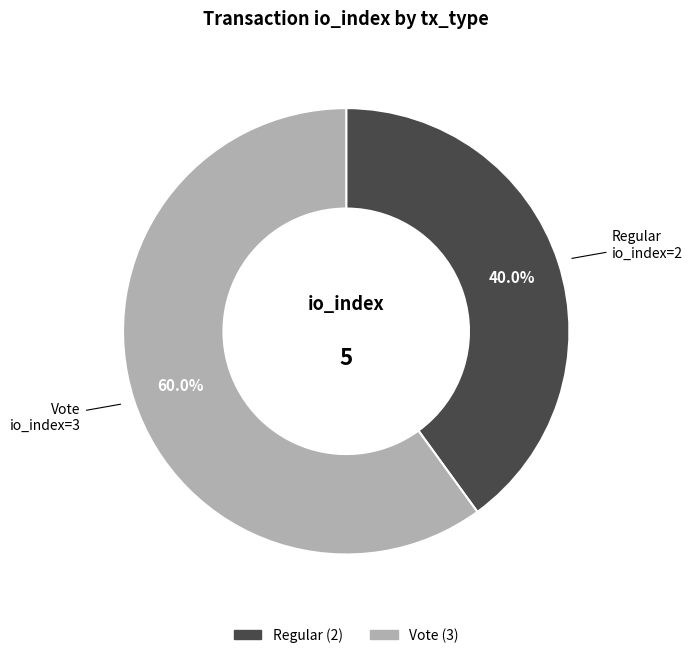

What is the total percentage of Vote and Regular?

100.0%